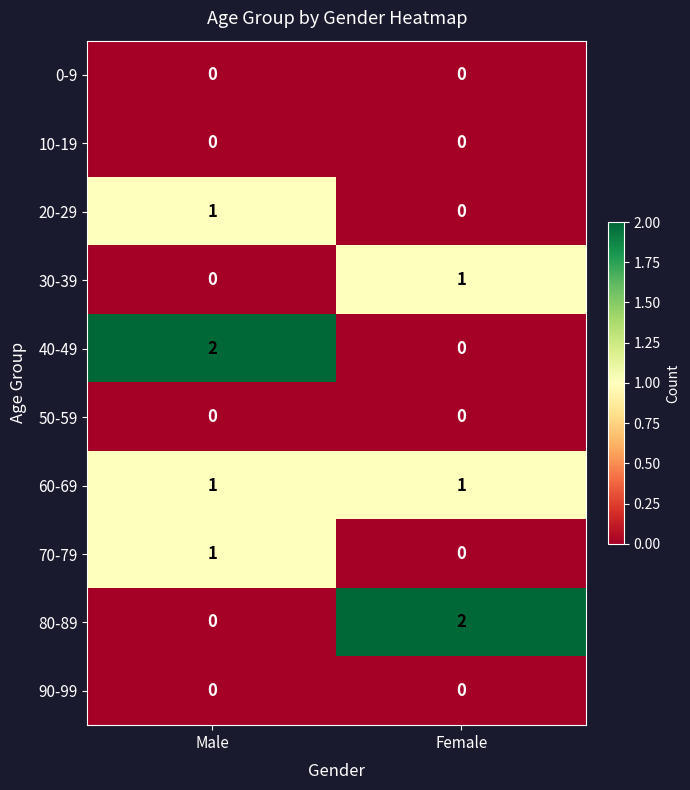

The value of 10-19 at Female is 0. True or false?

True